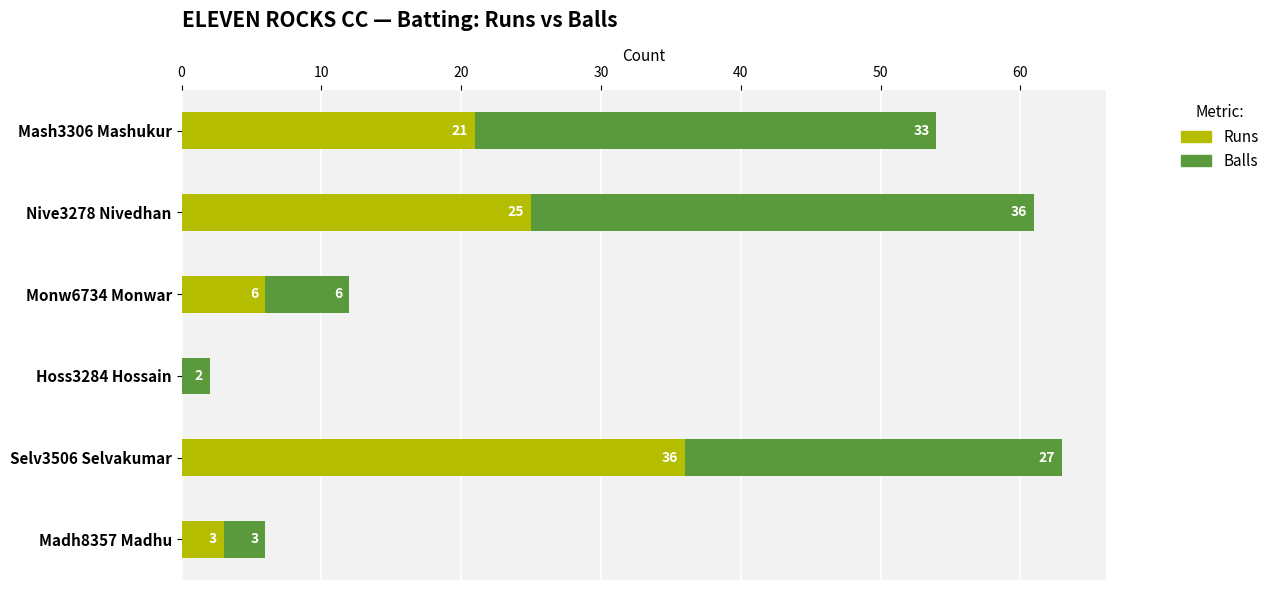

True or false: Runs has a value of 3 at Madh8357 Madhu.

True